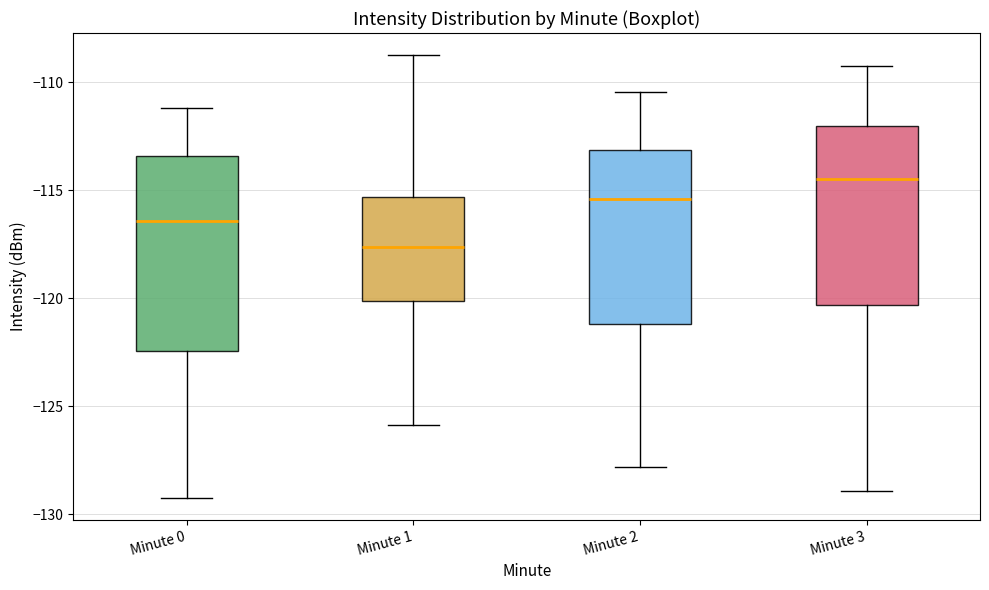

Where is the upper edge of the box for Minute 3 on the y-axis? The values are not printed on the chart, so give them approximately, as read against the axis.

-112.0